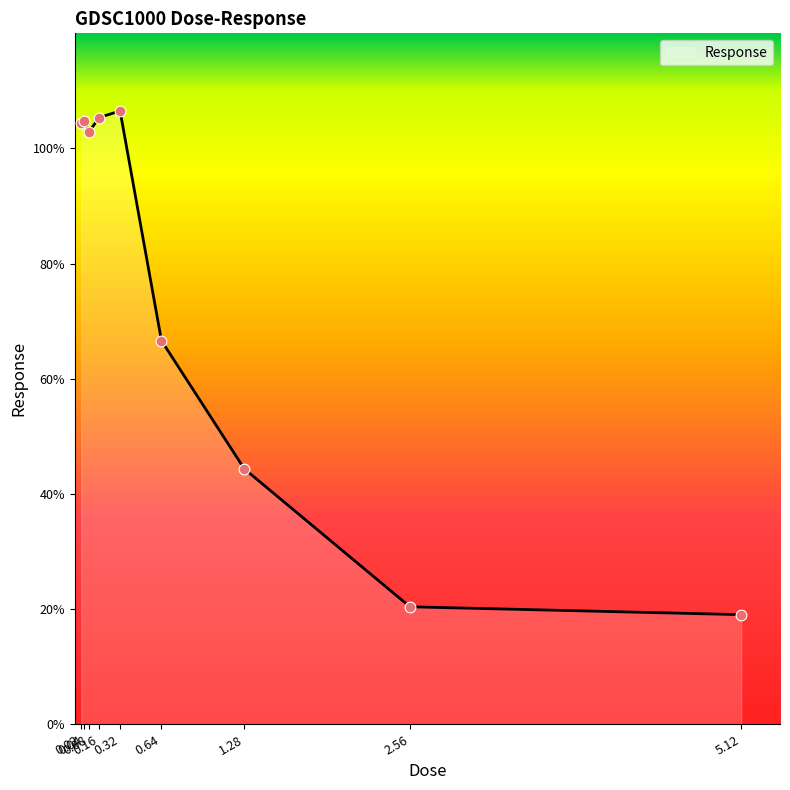

Between 2.56 and 0.04, which is larger?

0.04